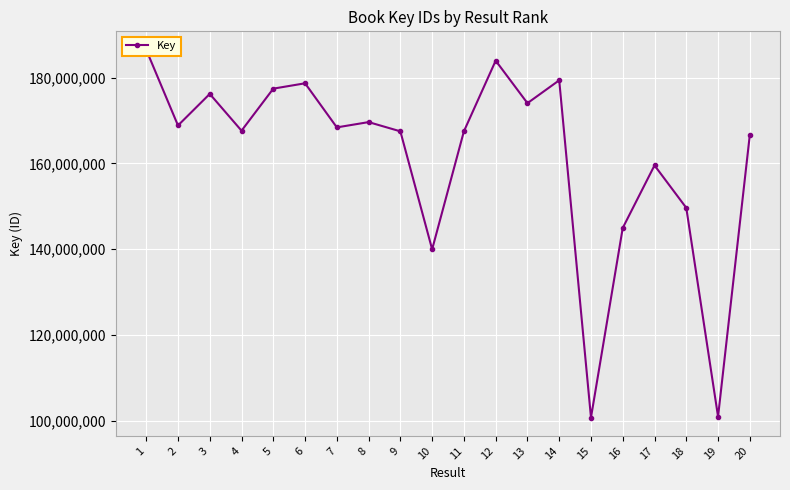

At which label is the value closest to 143619422?

16